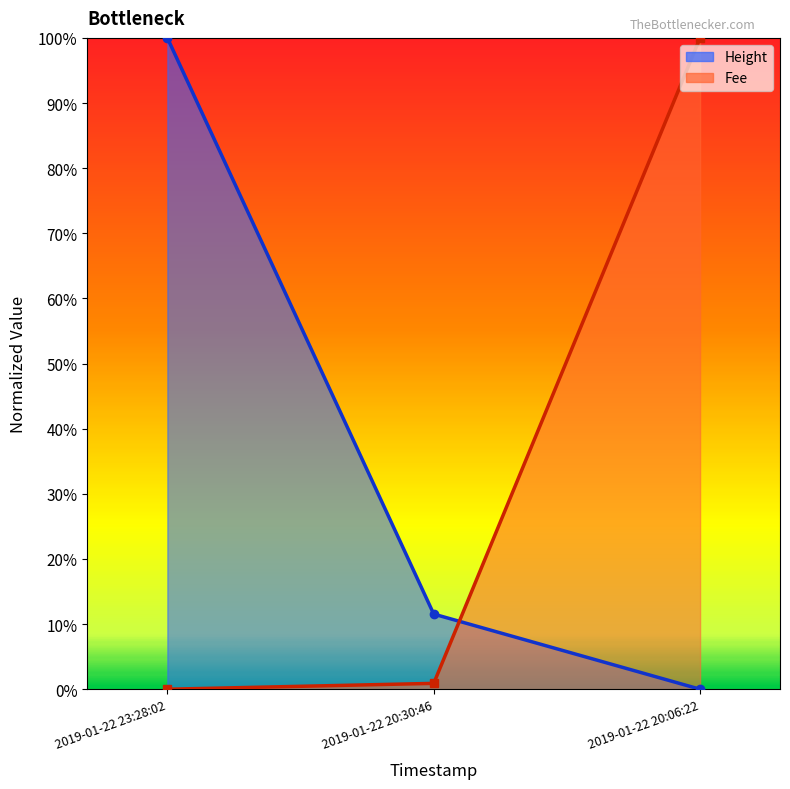

Is the value of Height at 2019-01-22 20:06:22 greater than the value of Fee at 2019-01-22 23:28:02?

No